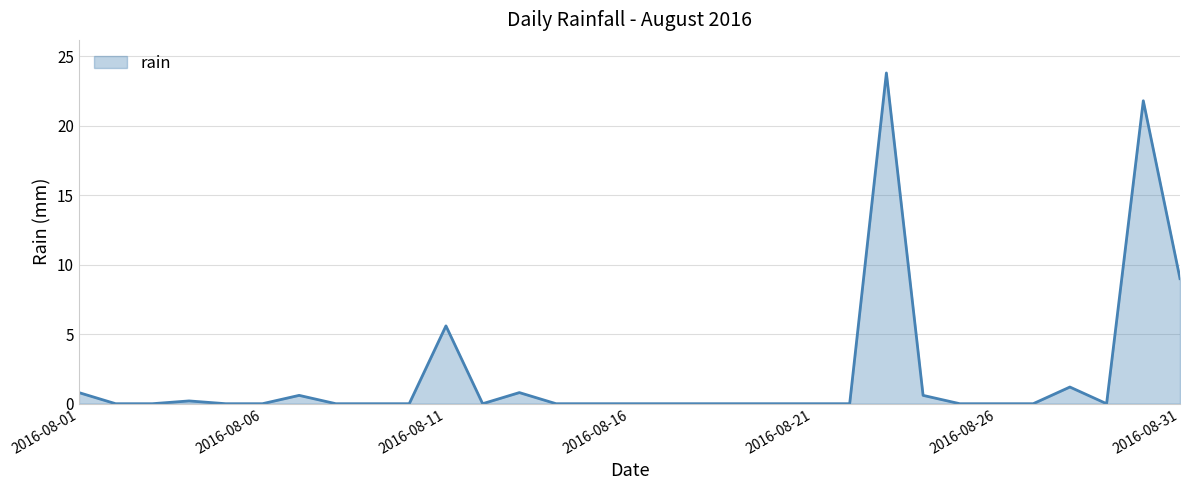

What is the greatest value displayed?

23.8